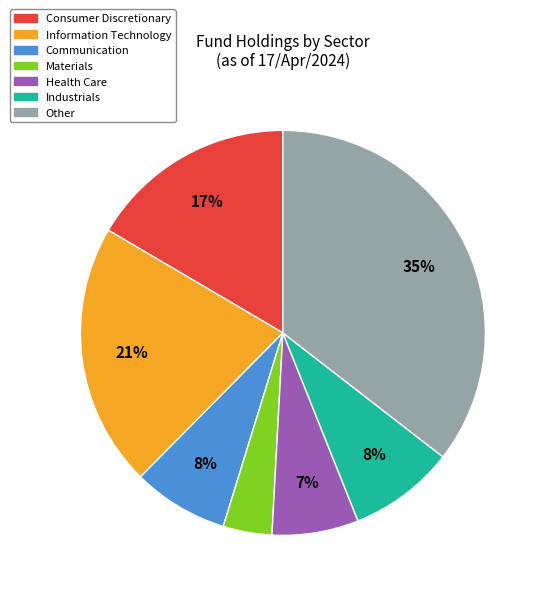

To the nearest percent, what percentage of the pie is Consumer Discretionary?

17%